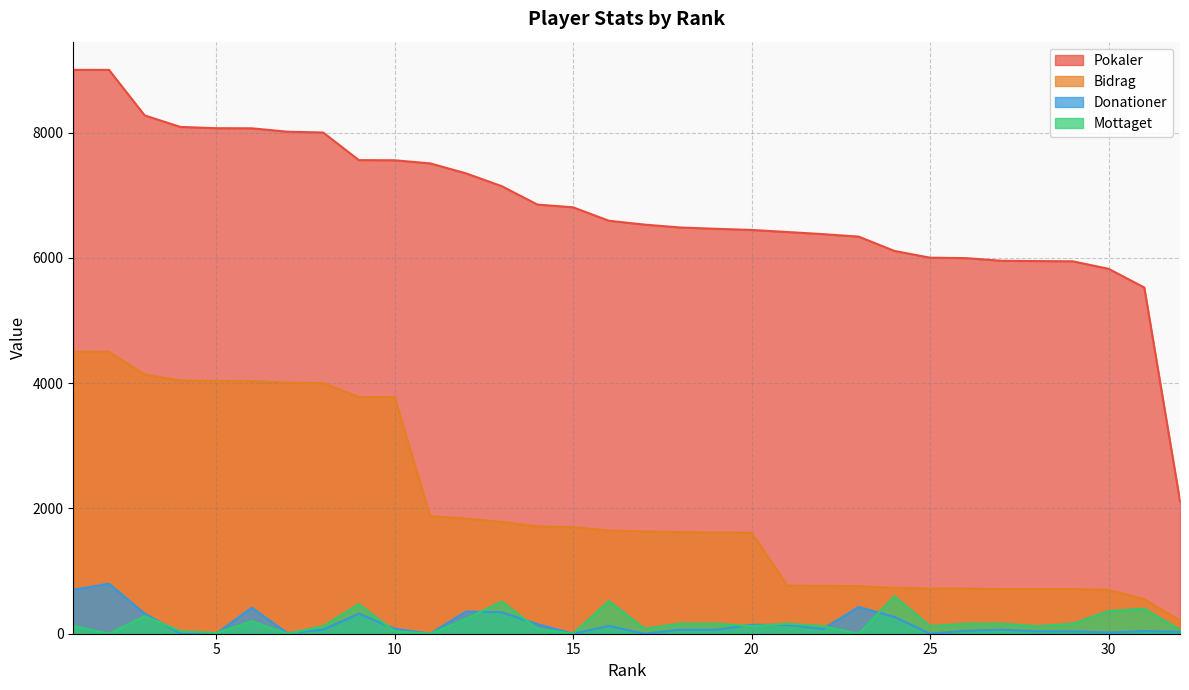

What is the difference between the second highest and minimum values in the Mottaget series?

520